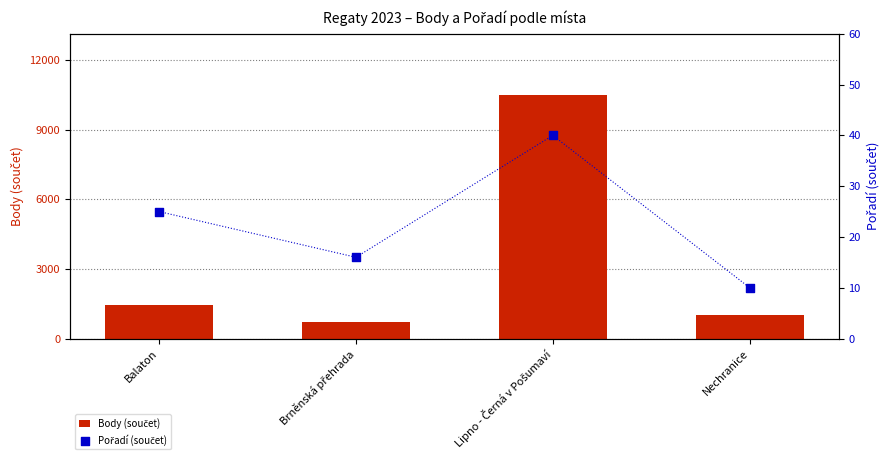

What is the total value across all series at Lipno - Černá v Pošumaví?

10549